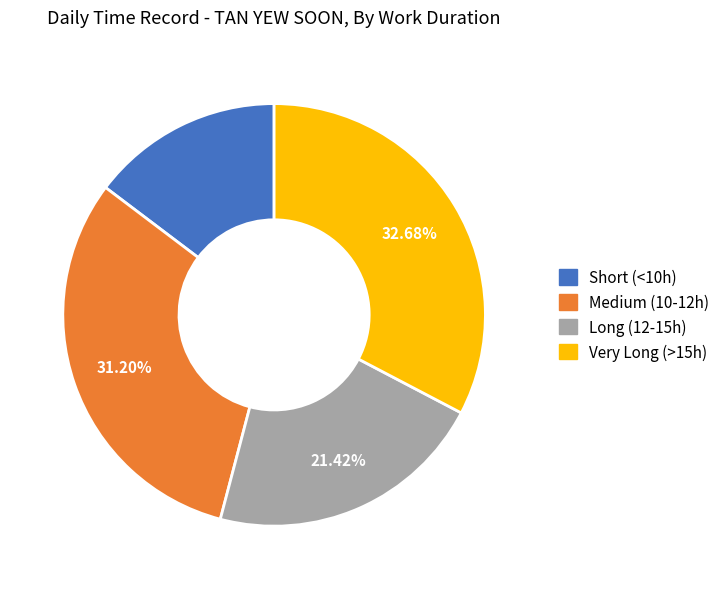

Is there any slice that represents more than half of the pie?

No